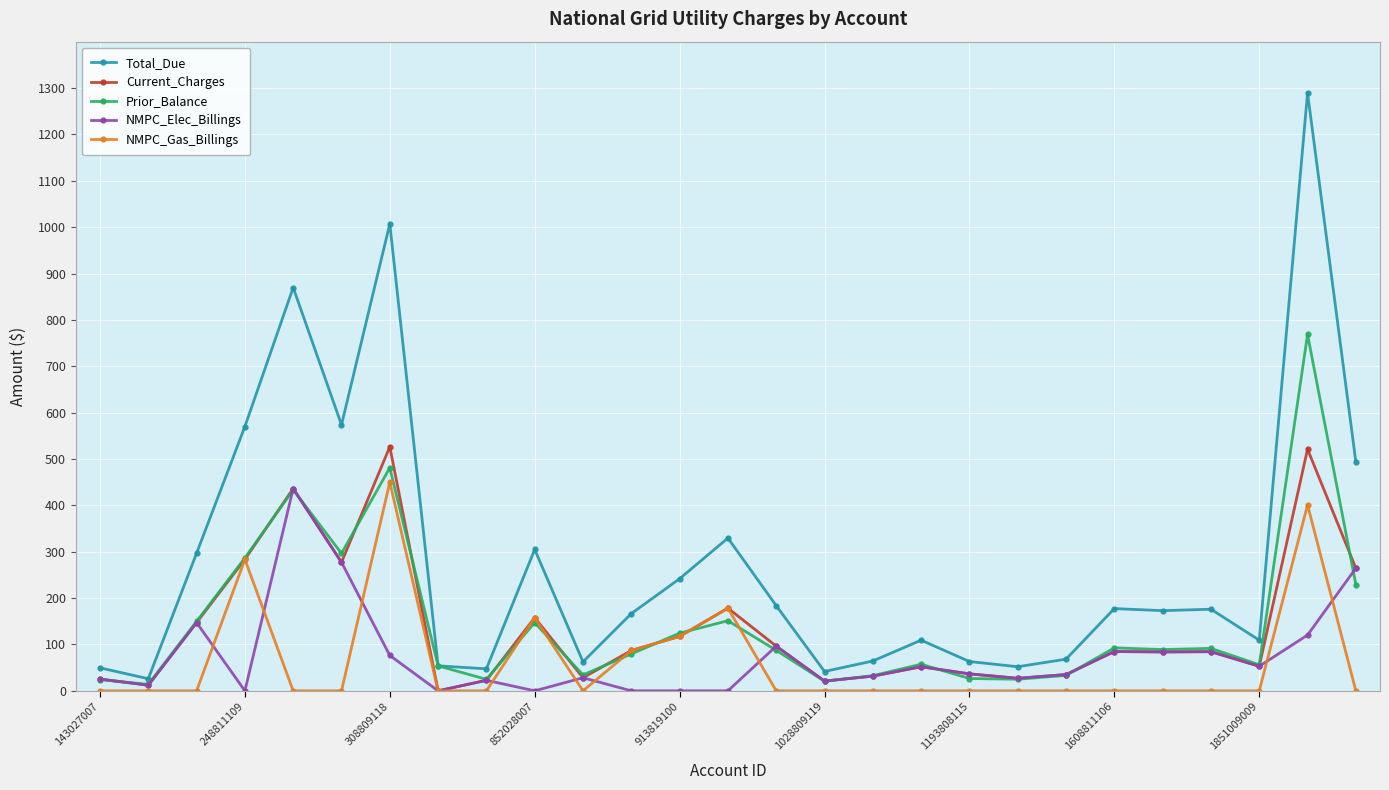

Which series has the widest spread of values?

Total_Due